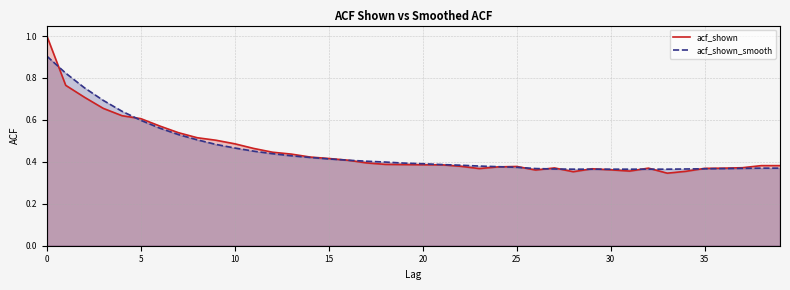

Does the chart display data point markers on the line(s)?

No